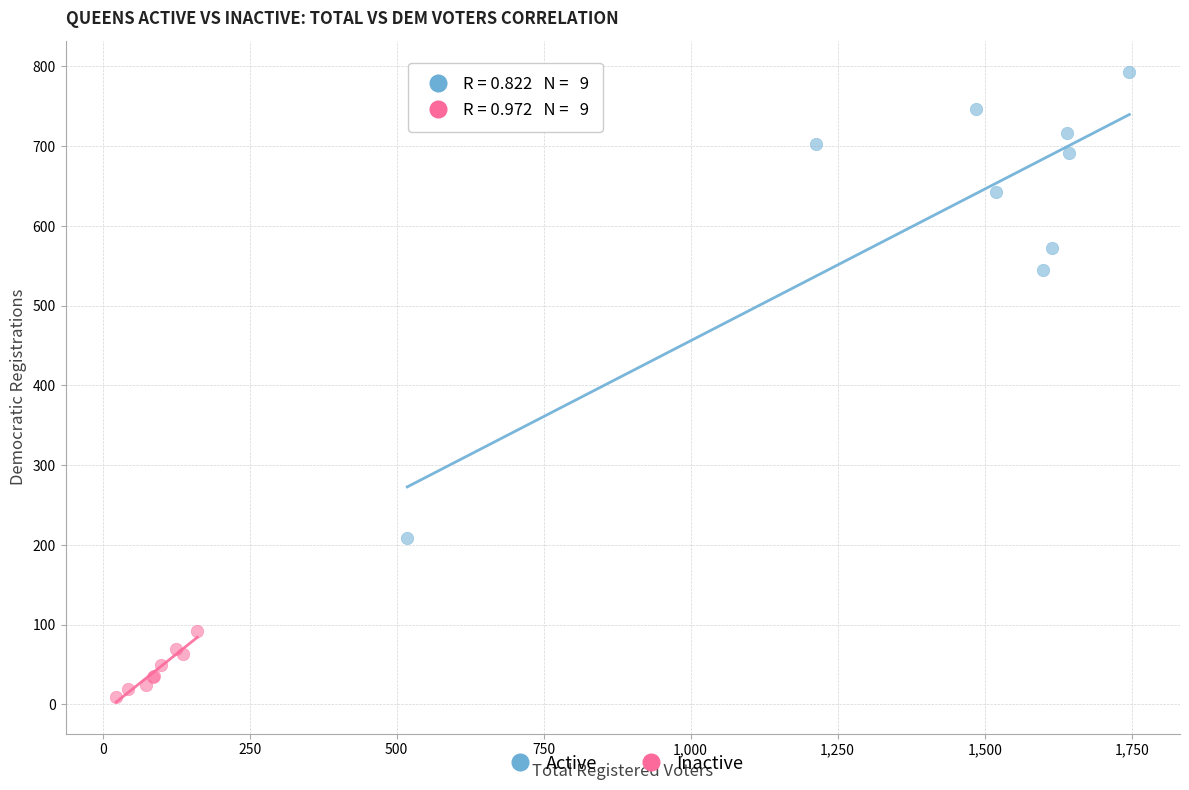

Which series reaches the maximum Y coordinate?

Active